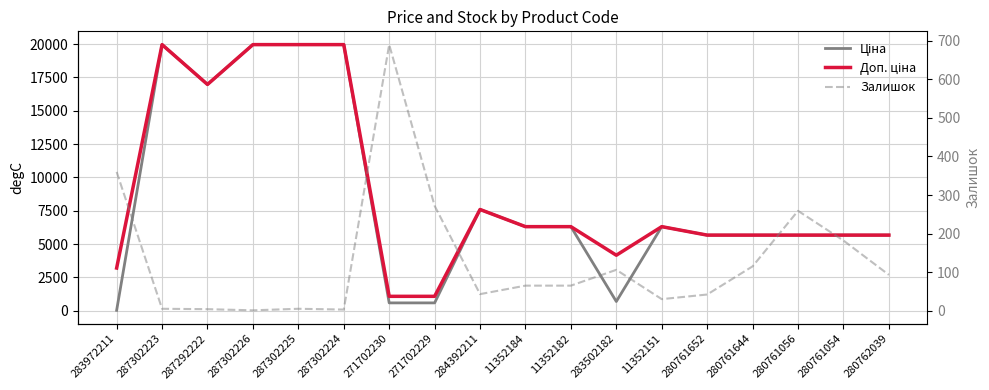

Is the value of Доп. ціна at 287302223 greater than the value of Залишок at 287302223?

Yes